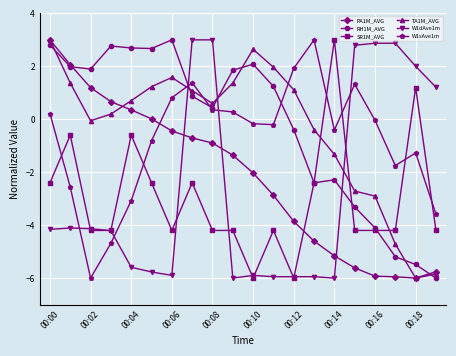

What is the value of the PA1M_AVG point at the 2nd from the left?

2.1